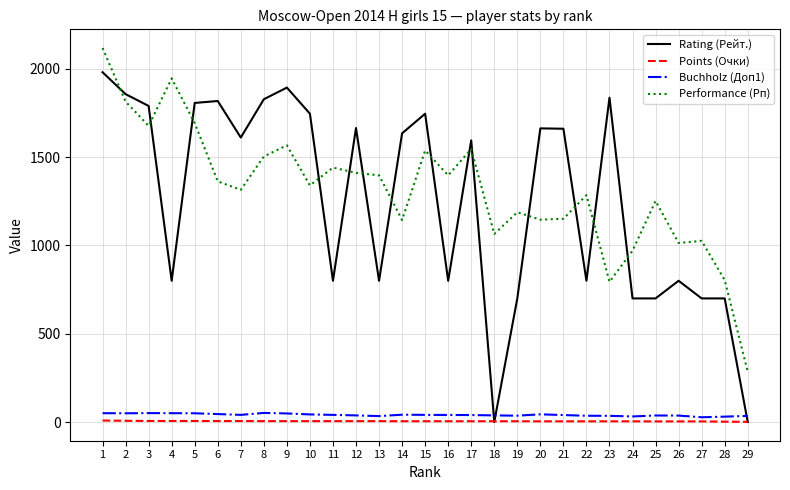

What is the sum of all Buchholz (Доп1) values?

1175.0